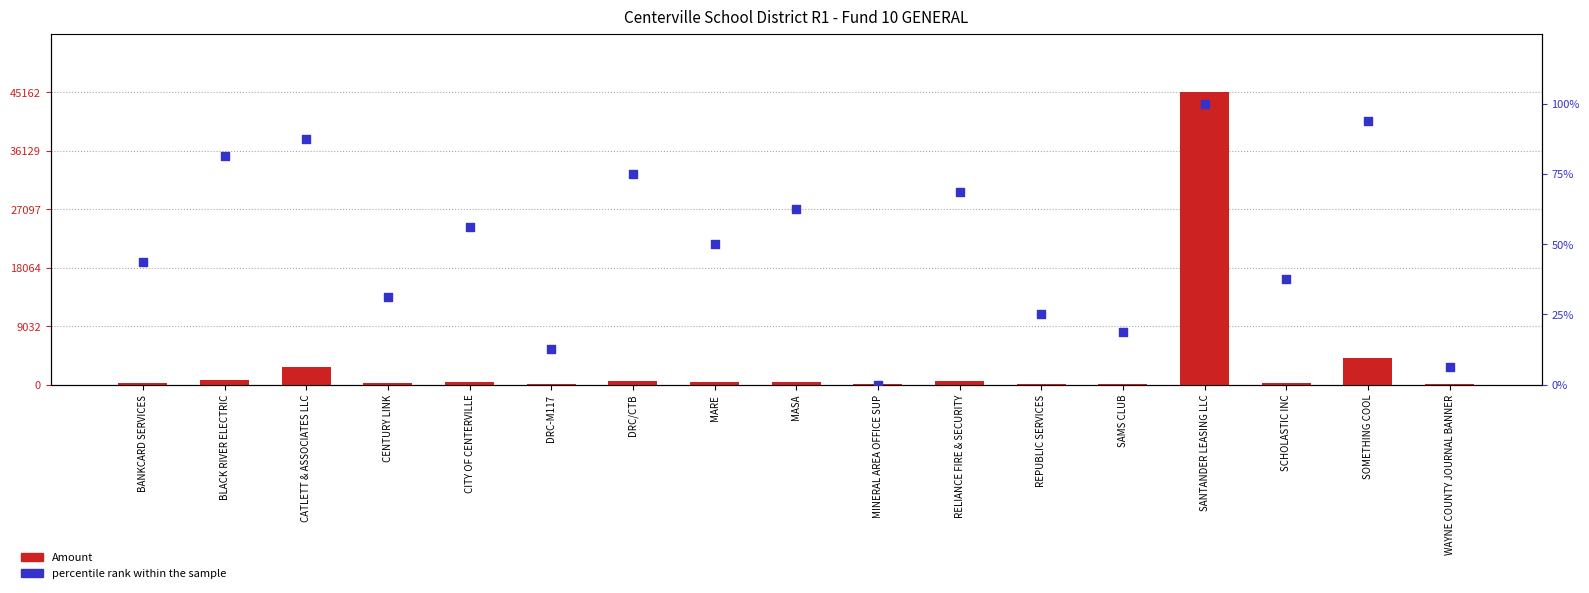

At how many categories does at least one series exceed 29622?

1